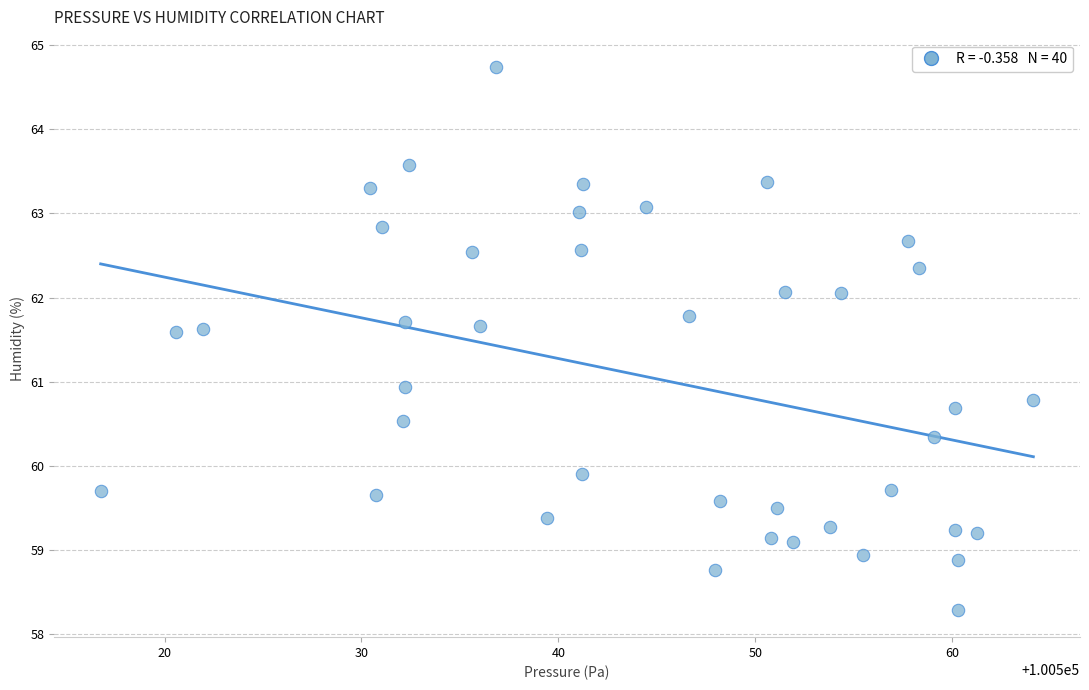

What is the range of X values (max minus min)?

47.4